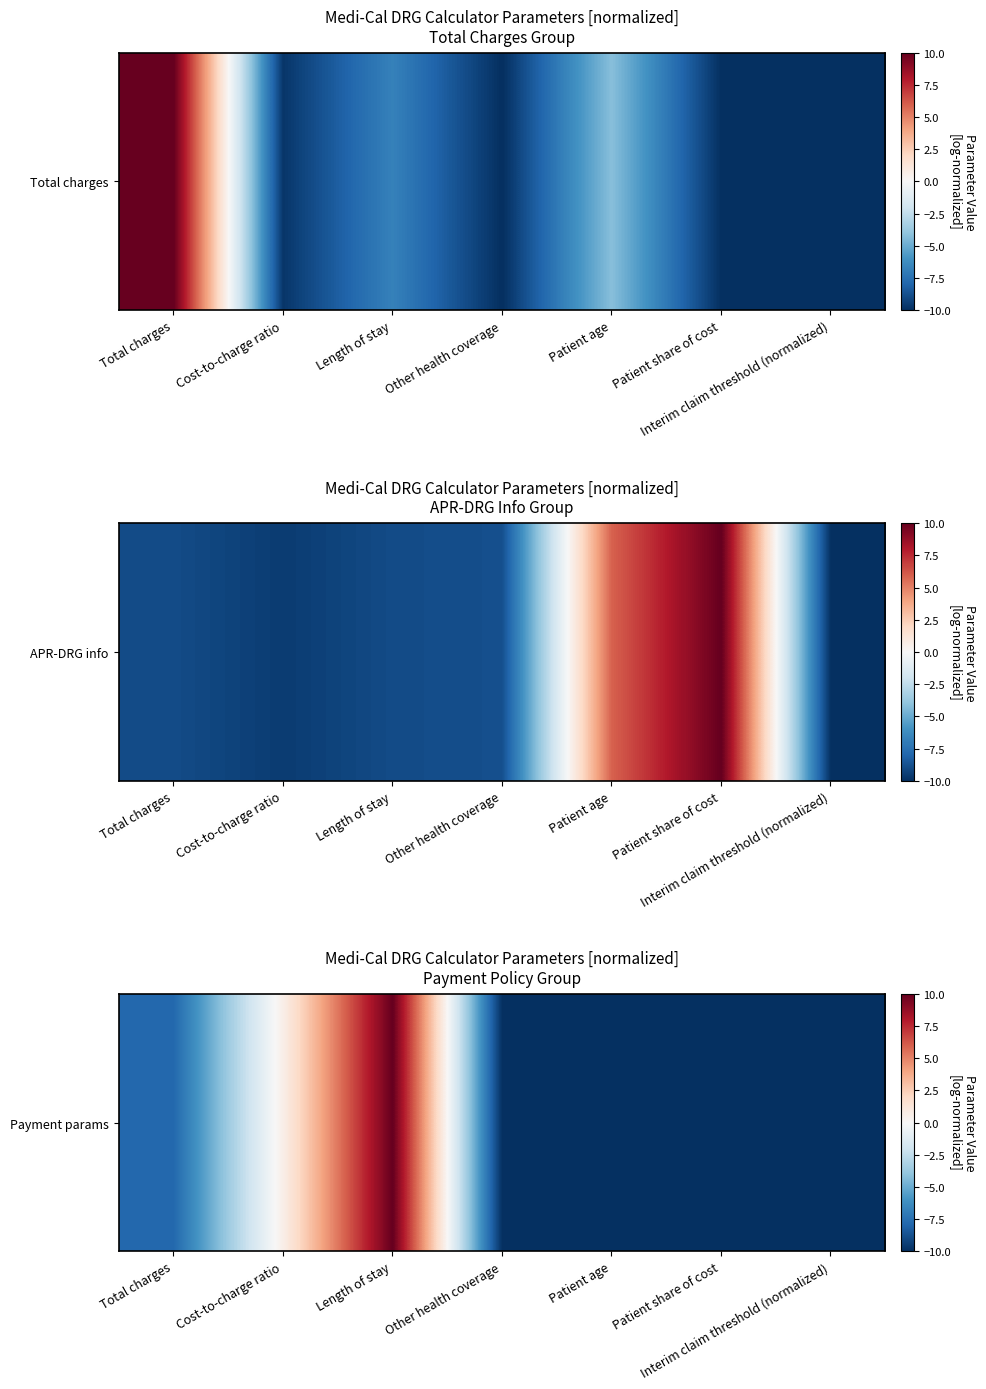

Reading right to left, list all the values displayed in this chart.

-10.0	-10.0	-10.0	-10.0	10.0	0.6	-7.8